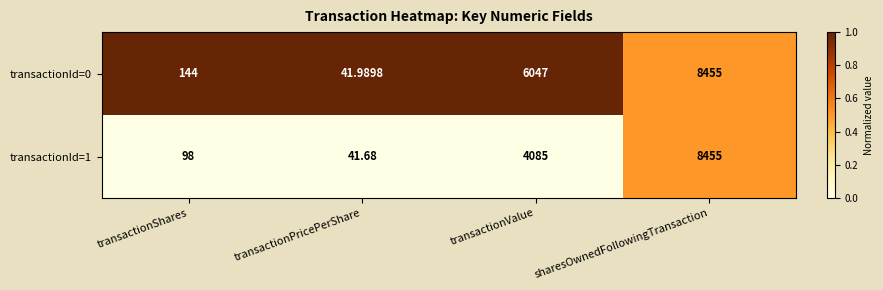

Where is transactionId=0 nearest to the value 4248?

transactionValue